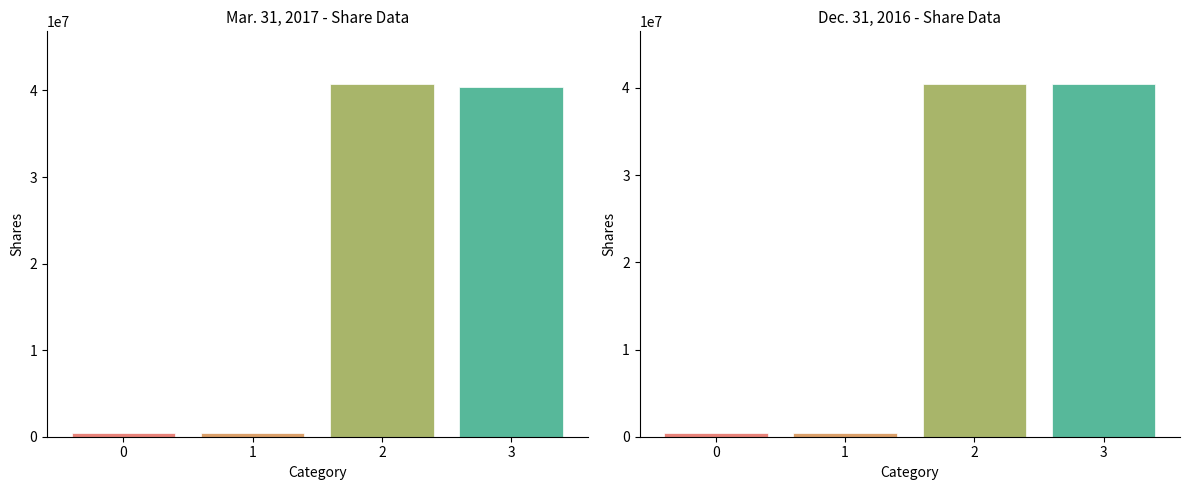

How many series are shown in this chart?

2